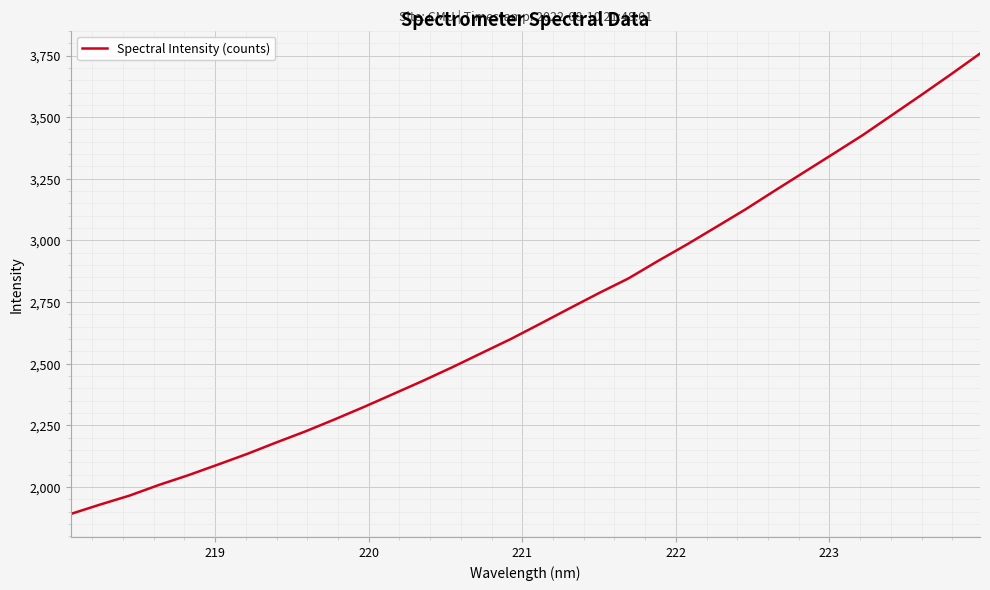

What is the smallest value displayed?

1890.6